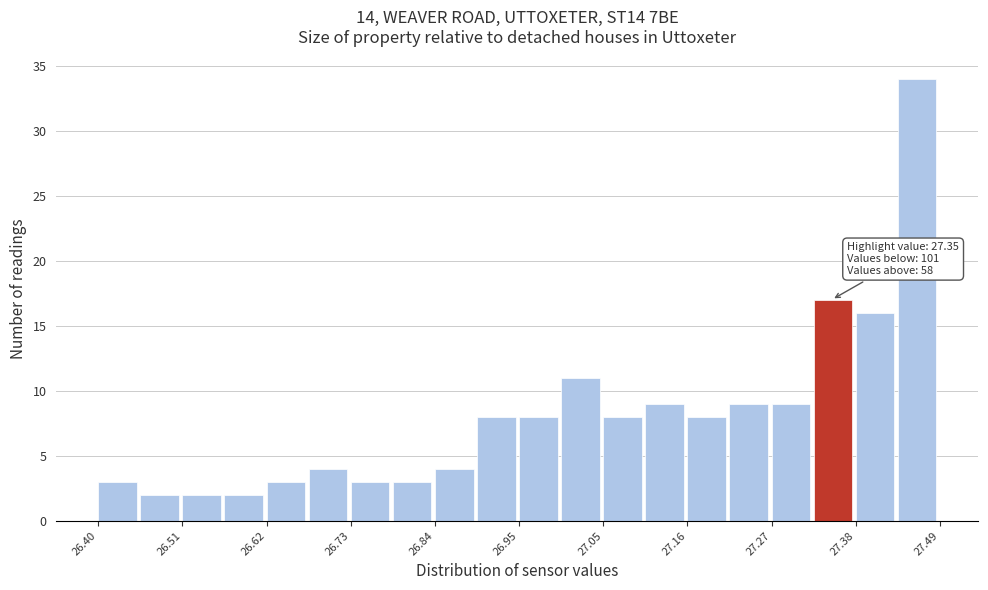

Read against the x-axis, roughly where is the centre of the tallest bar?

27.46